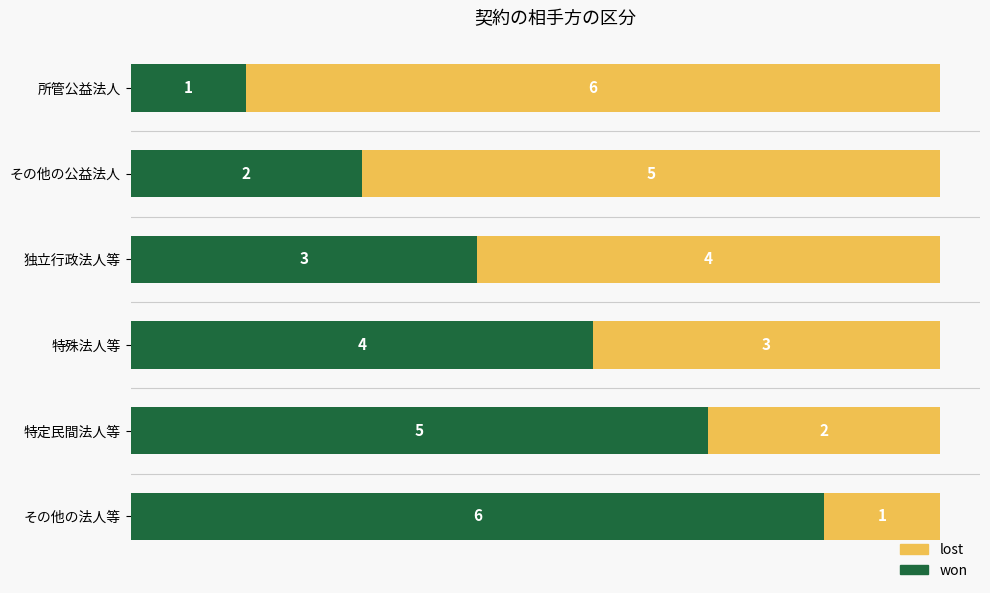

Which category has the highest value in the won series?

その他の法人等